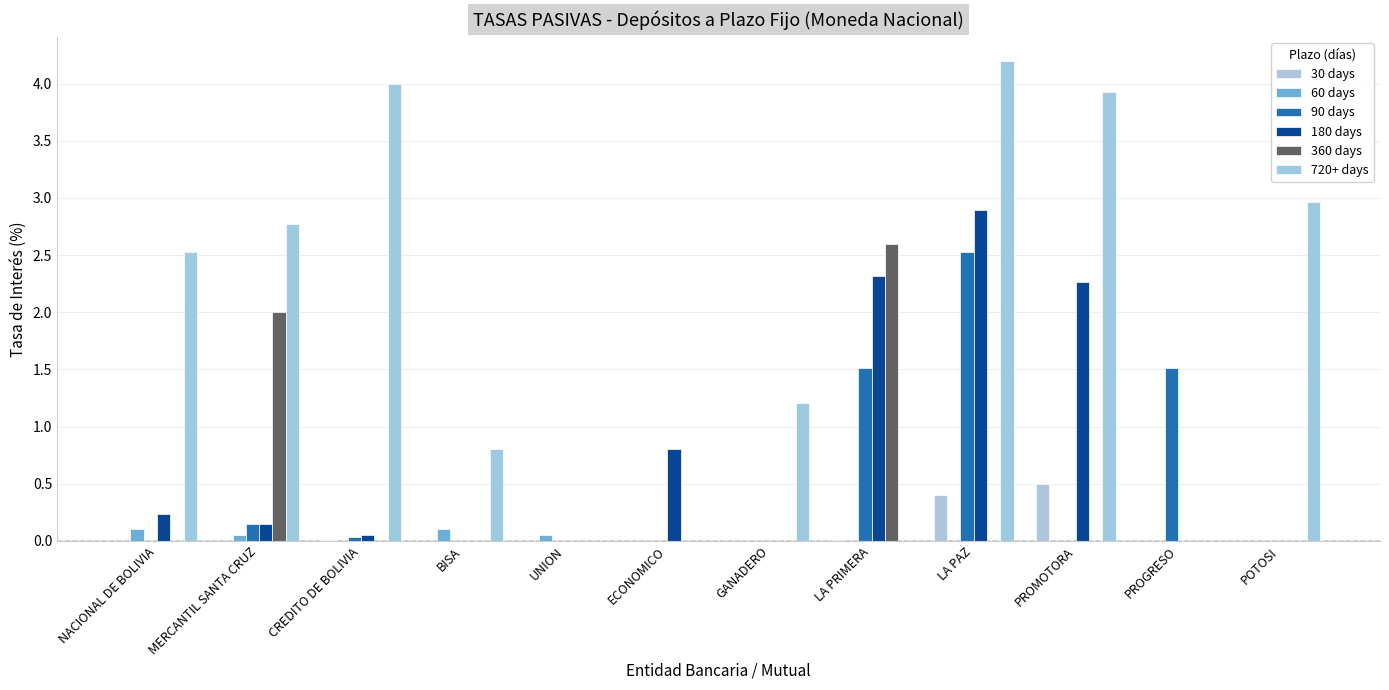

What is the label of the 11th bar from the left?

PROGRESO